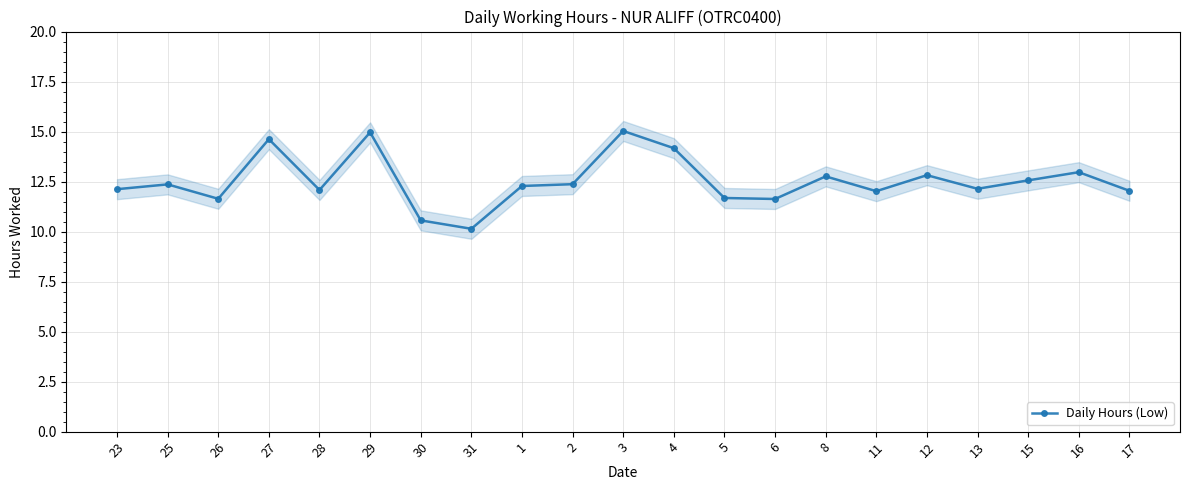

What is the sum of the values at 25 and 26?

24.0